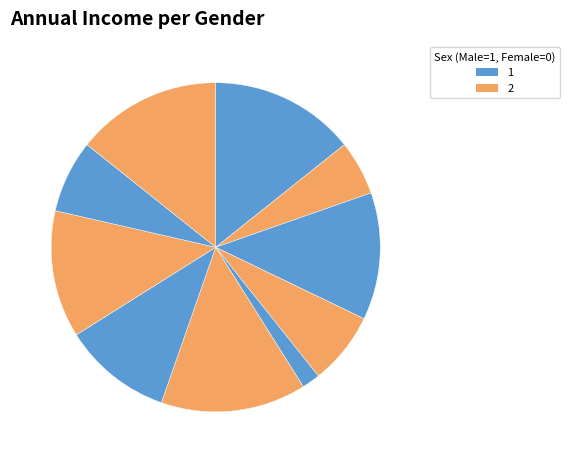

How many segments does this pie chart have?

10